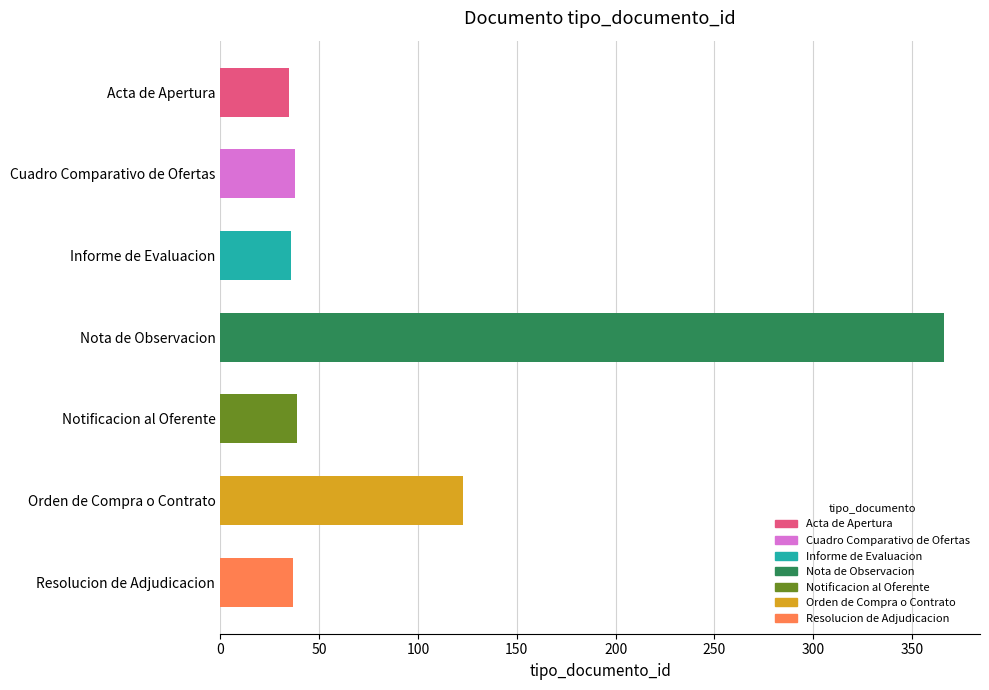

Is it true that the value at Resolucion de Adjudicacion is 37?

True